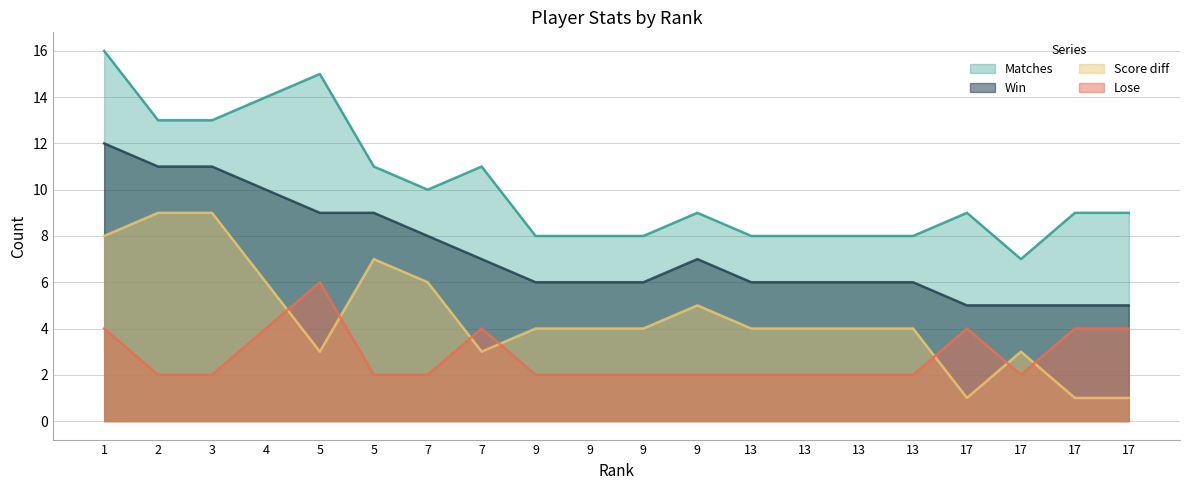

Read the Score diff value at 17.

1